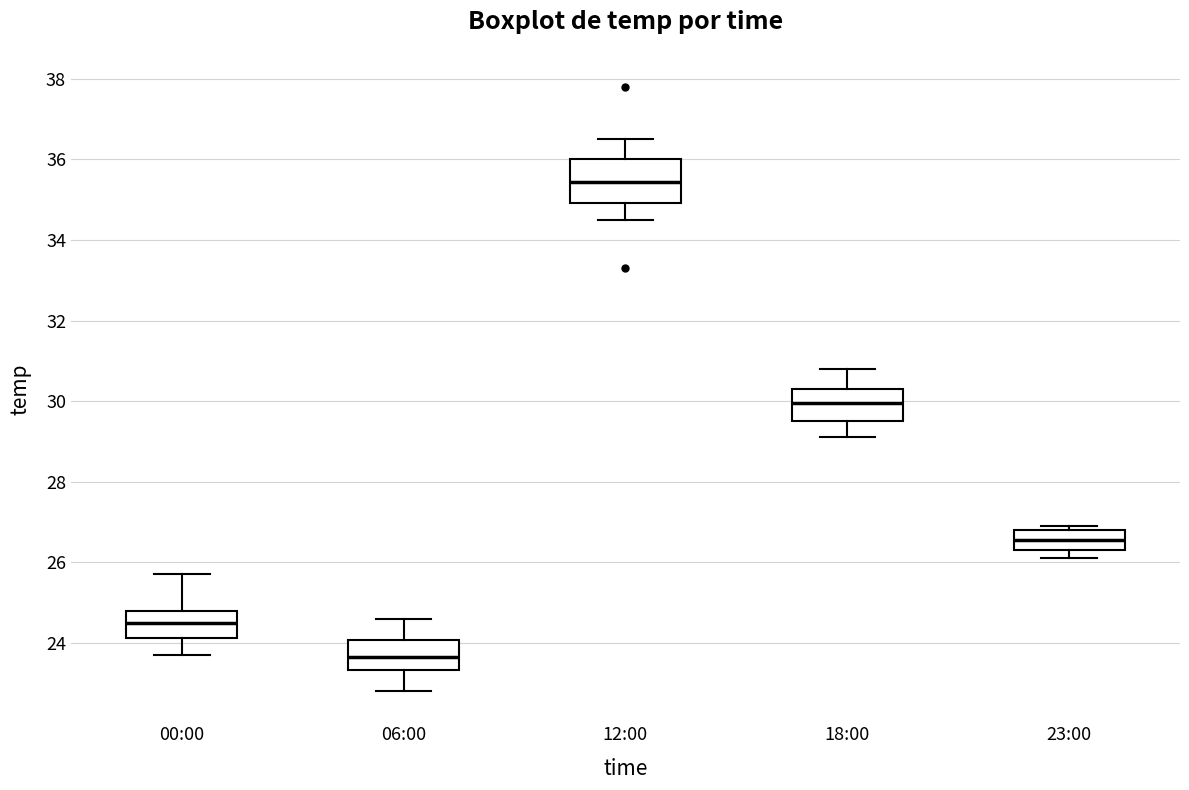

Which box is the tallest, from its lower edge to its upper edge?

12:00